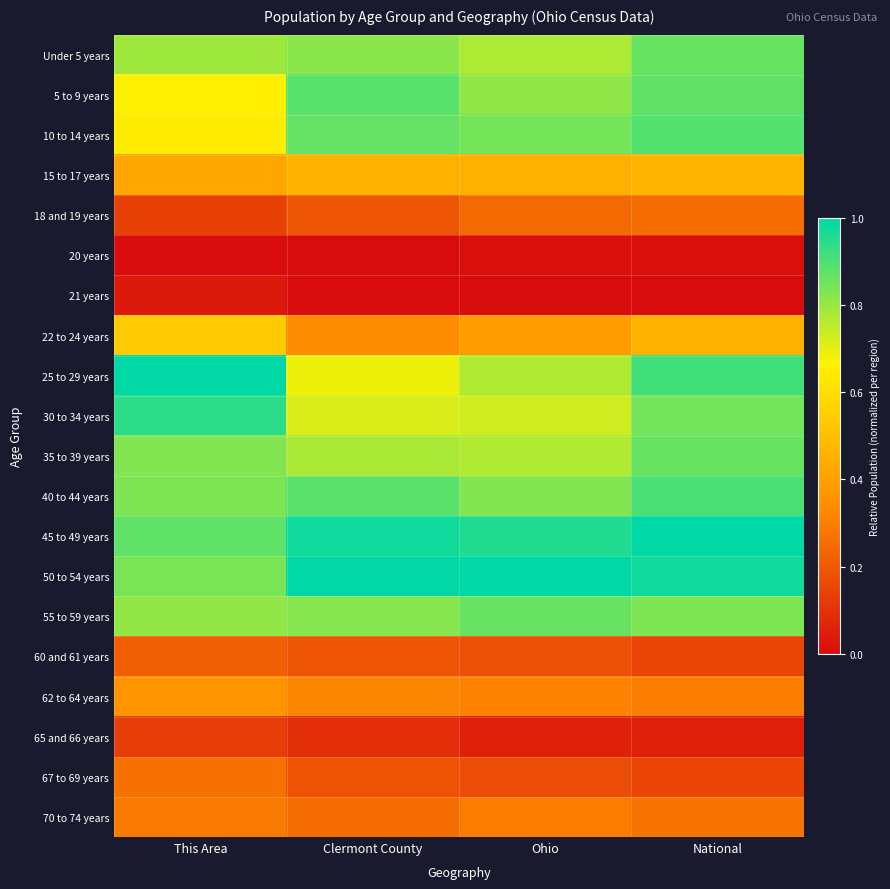

How many series are shown in this chart?

20